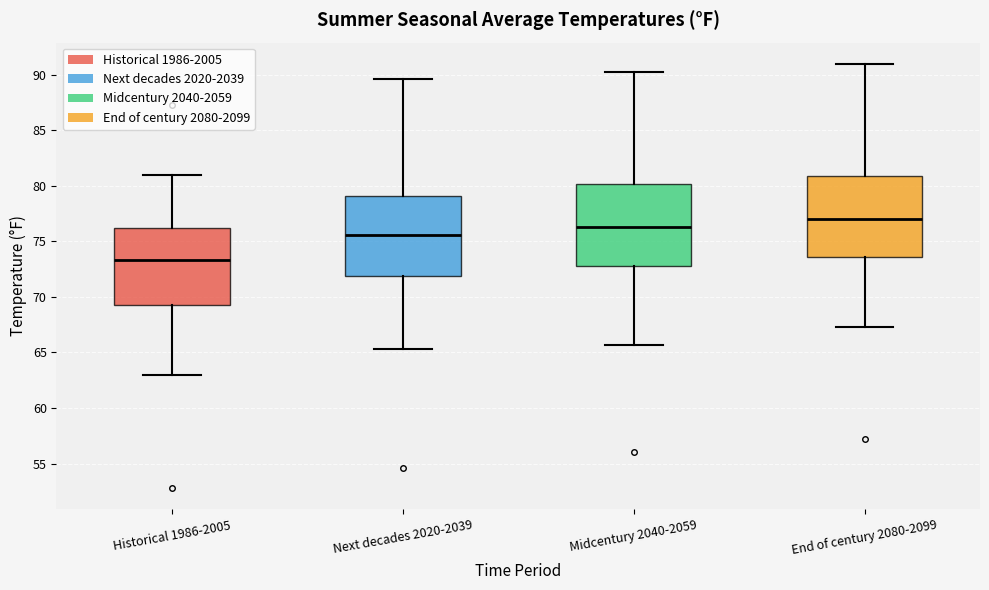

Which box has the highest median line?

End of century 2080-2099